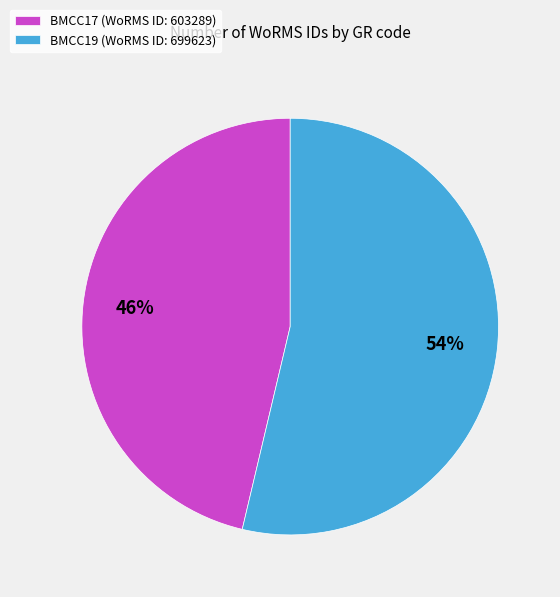

Which category has the biggest portion of the pie?

BMCC19